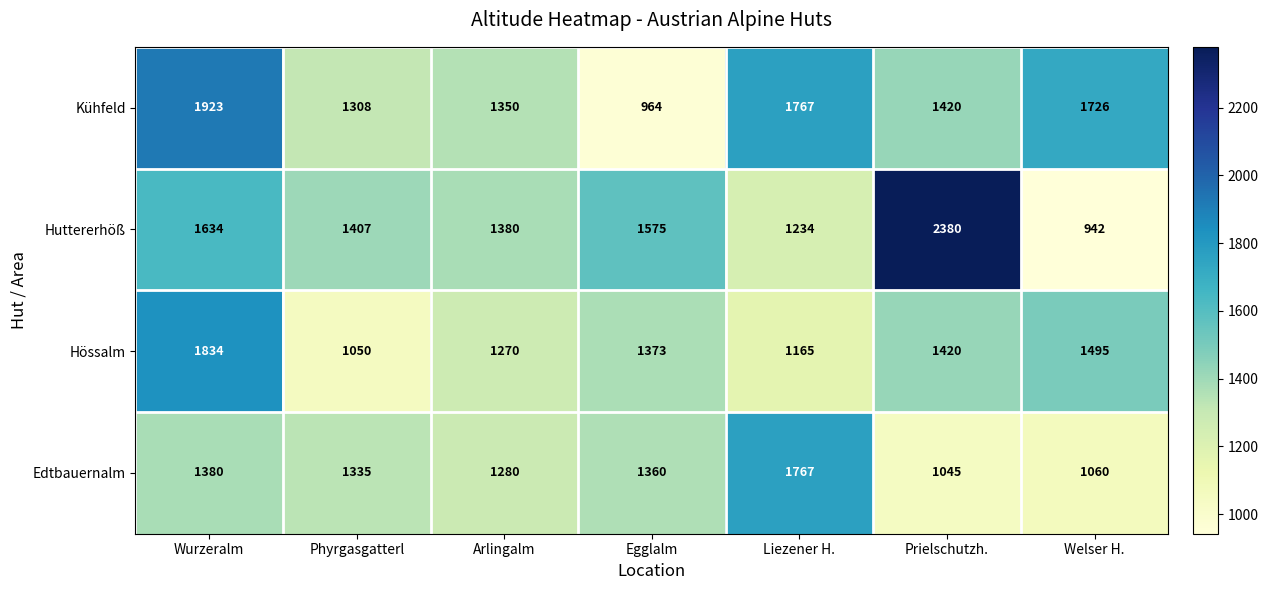

What is the difference between the highest and lowest values at Wurzeralm?

543